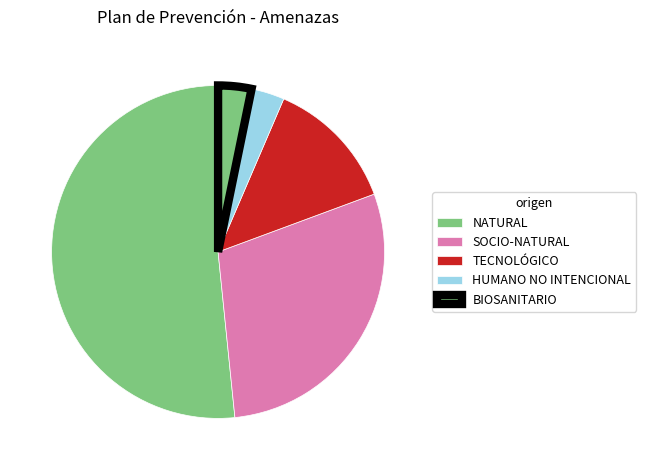

What percentage is the HUMANO NO INTENCIONAL slice, to the nearest percent?

3%